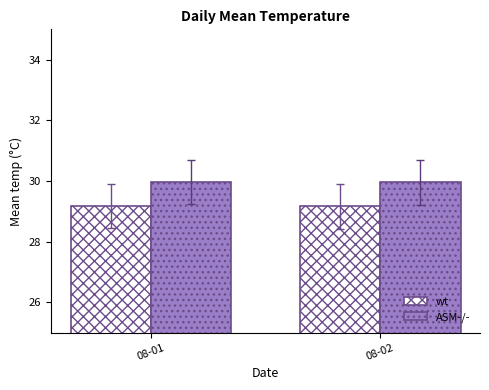

Rank the series by their maximum value, from highest to lowest.

ASM-/-, wt